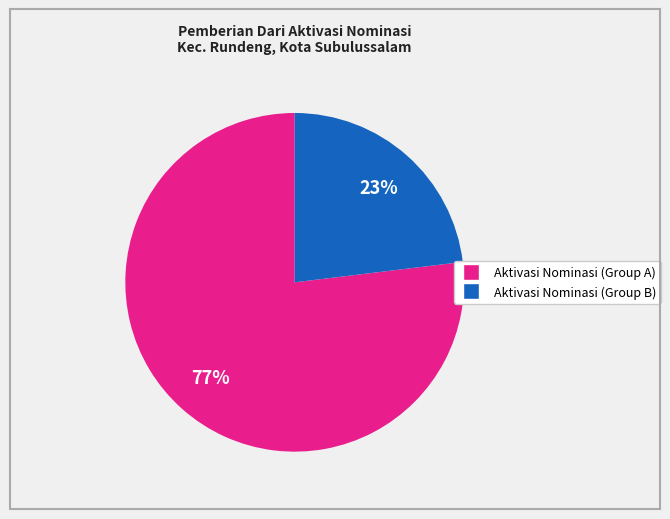

Is there any slice that represents more than half of the pie?

Yes